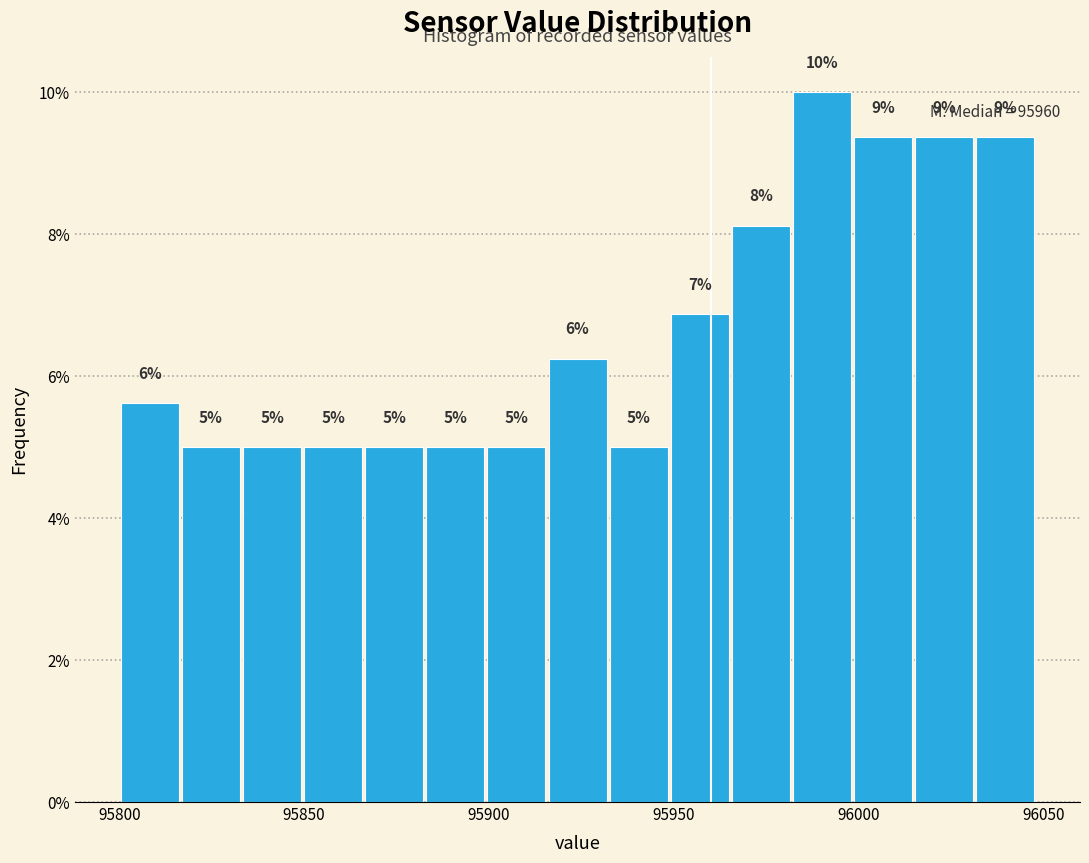

Around what value on the x-axis is the tallest bar? Give the approximate position of its centre, as read against the axis.

95990